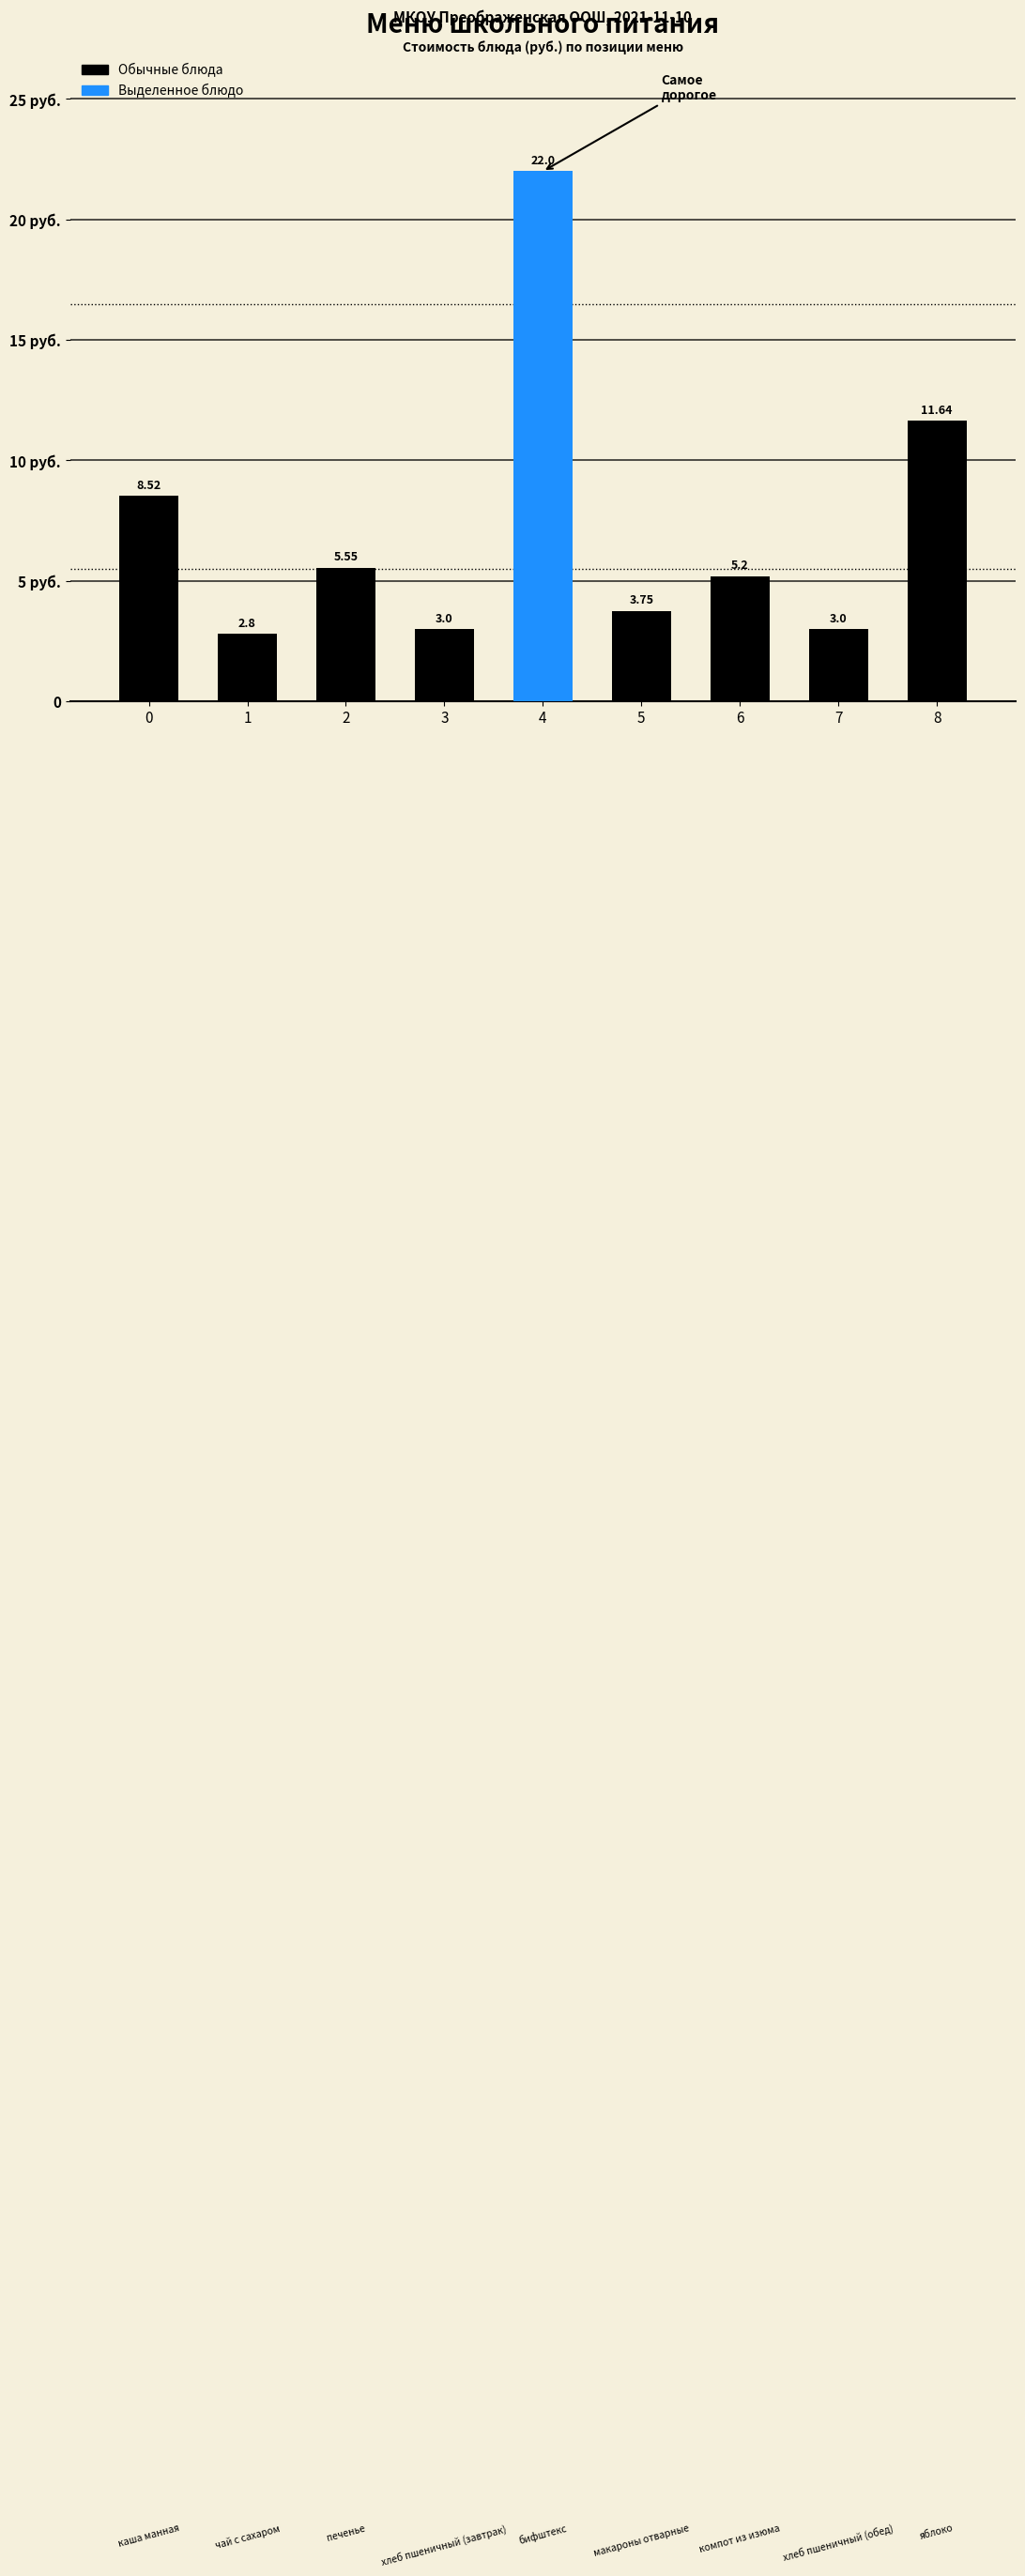

True or false: the data shows 3.0 at 7.

True